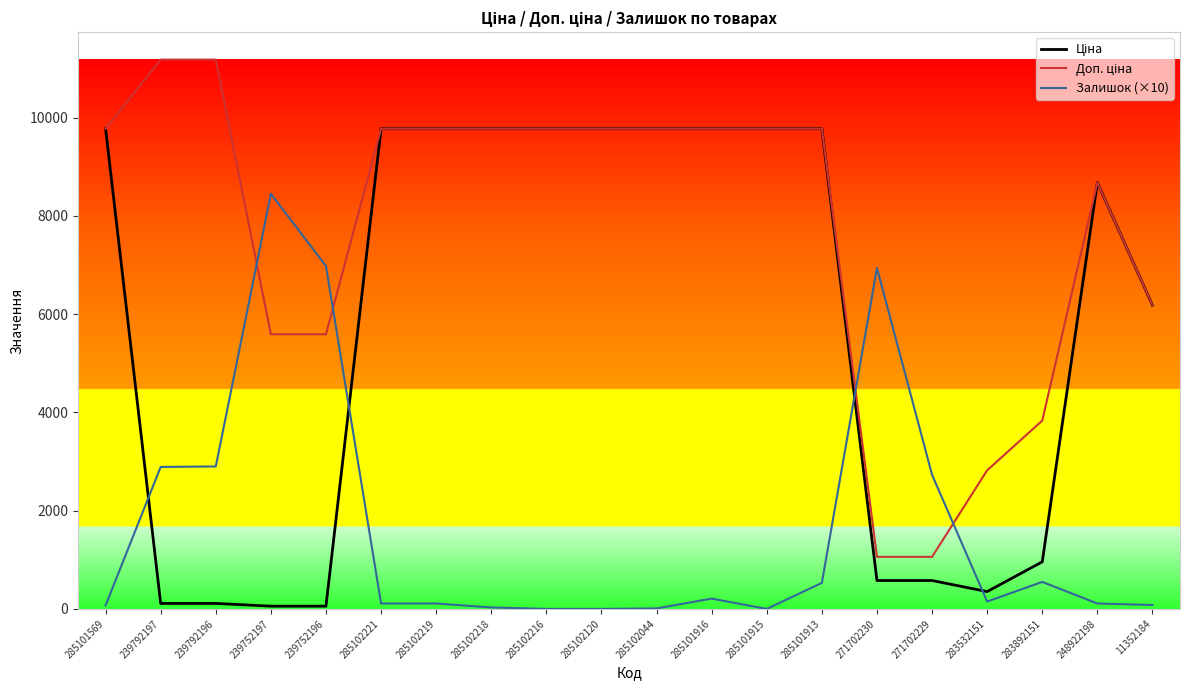

True or false: Залишок (×10) has a value of 530.0 at 285101913.

True